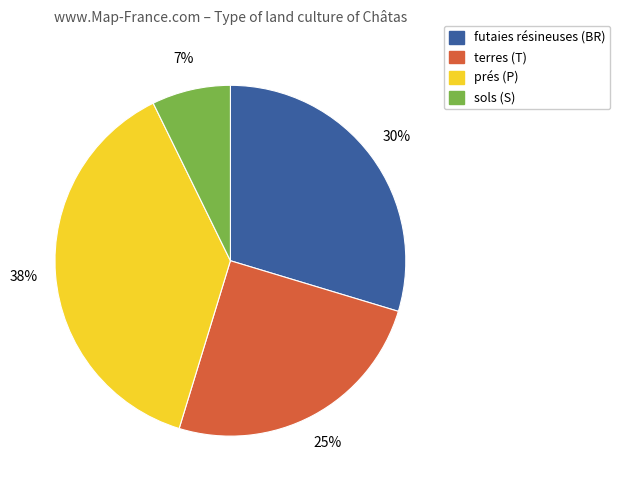

To the nearest percent, what is the difference between the largest and smallest slice percentages?

31%